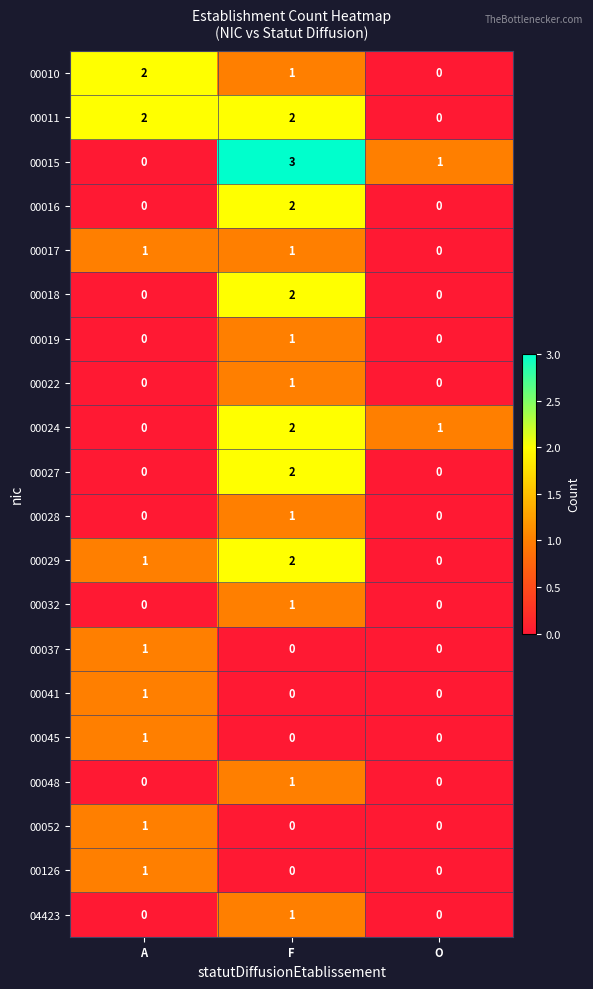

The 00018 series shows 0 at O. True or false?

True